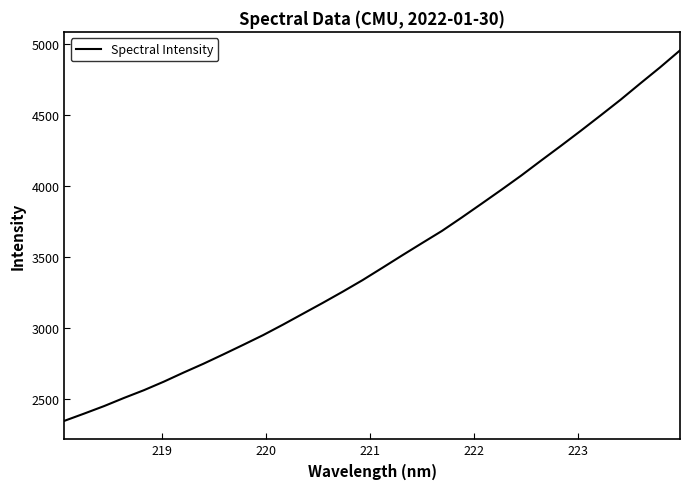

What is the difference between the maximum and minimum values?

2613.8